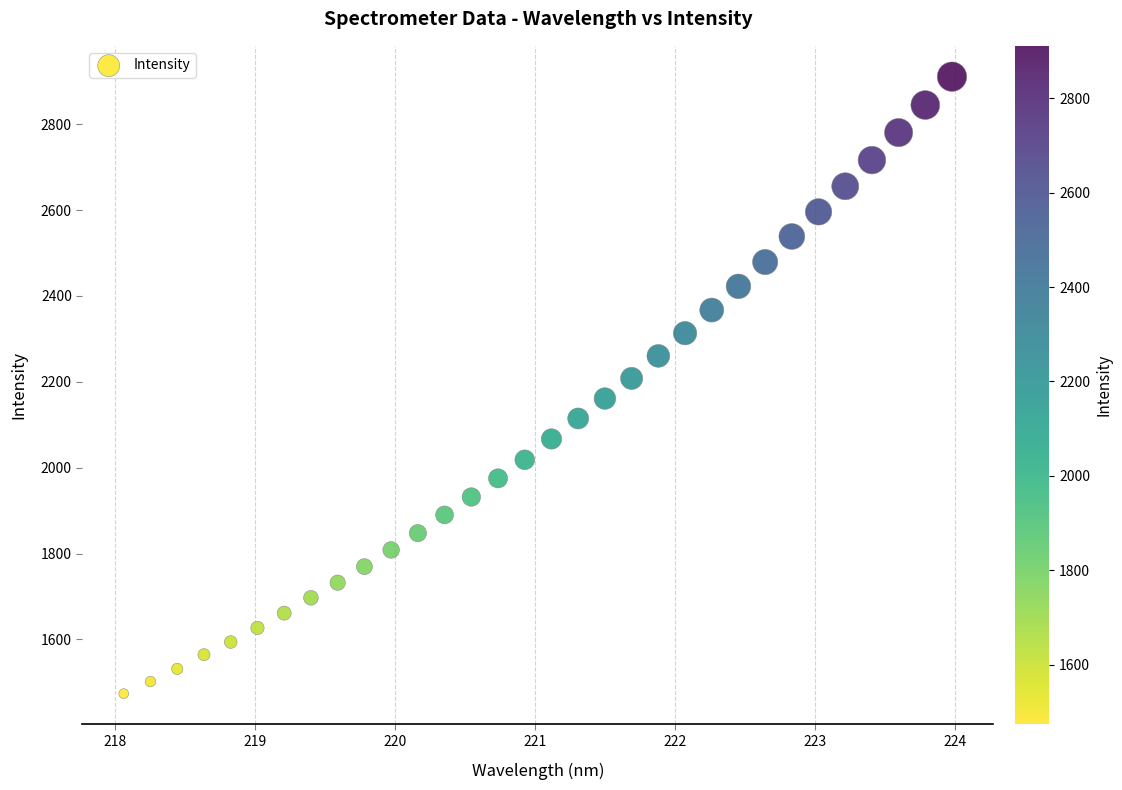

What is the range of X values (max minus min)?

5.9